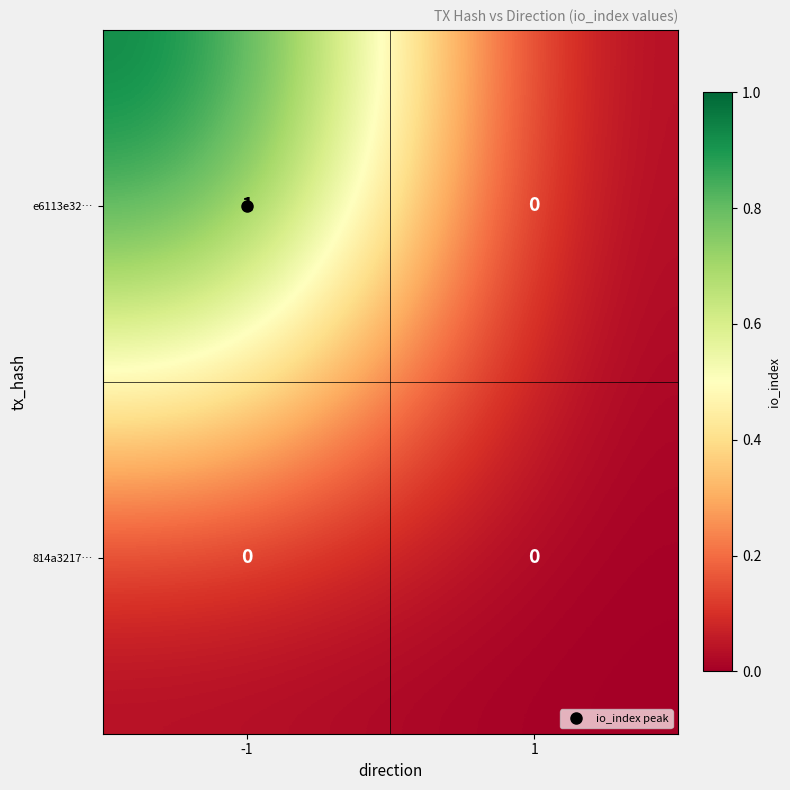

Which series has the widest spread of values?

e6113e32…